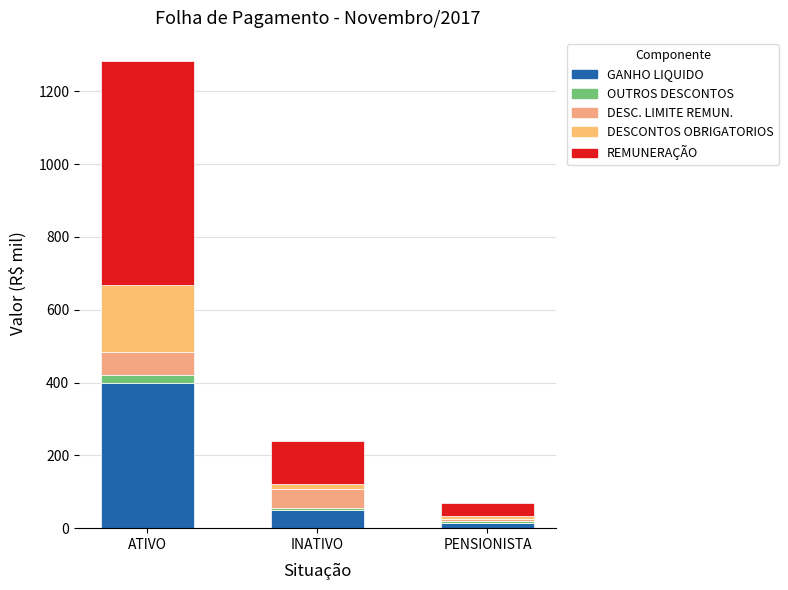

Are the bars grouped side by side (vs. stacked)?

No